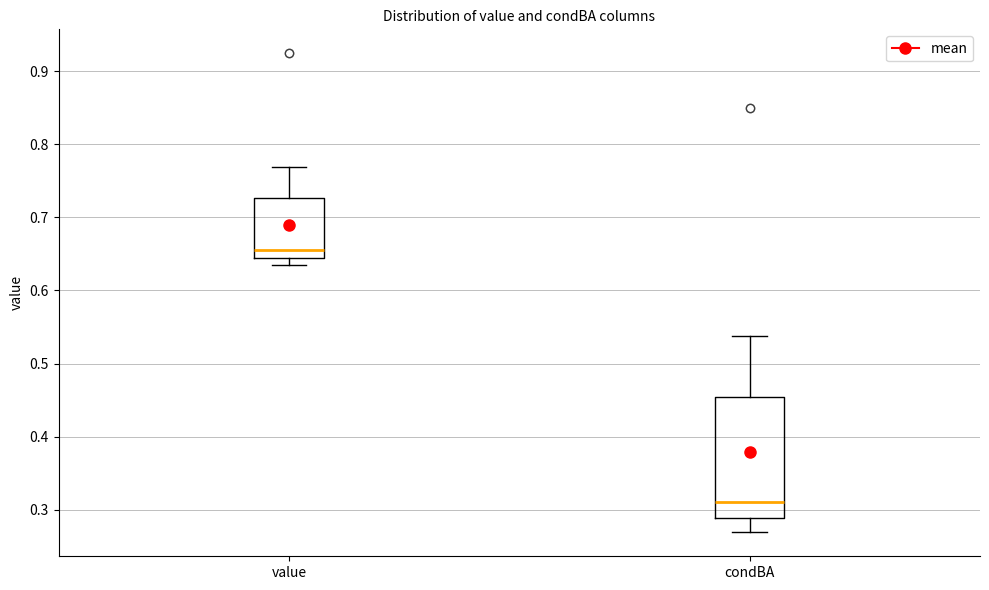

Which box is the tallest, from its lower edge to its upper edge?

condBA